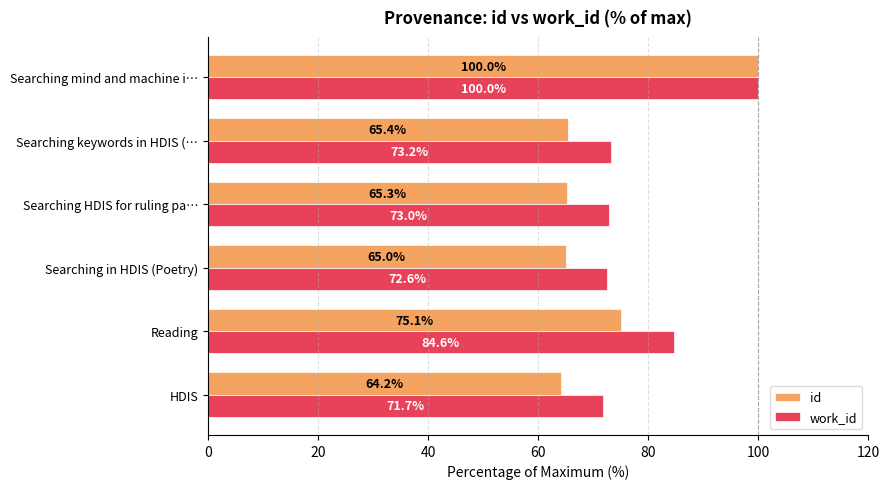

What is the approximate value of work_id at Reading?

84.6